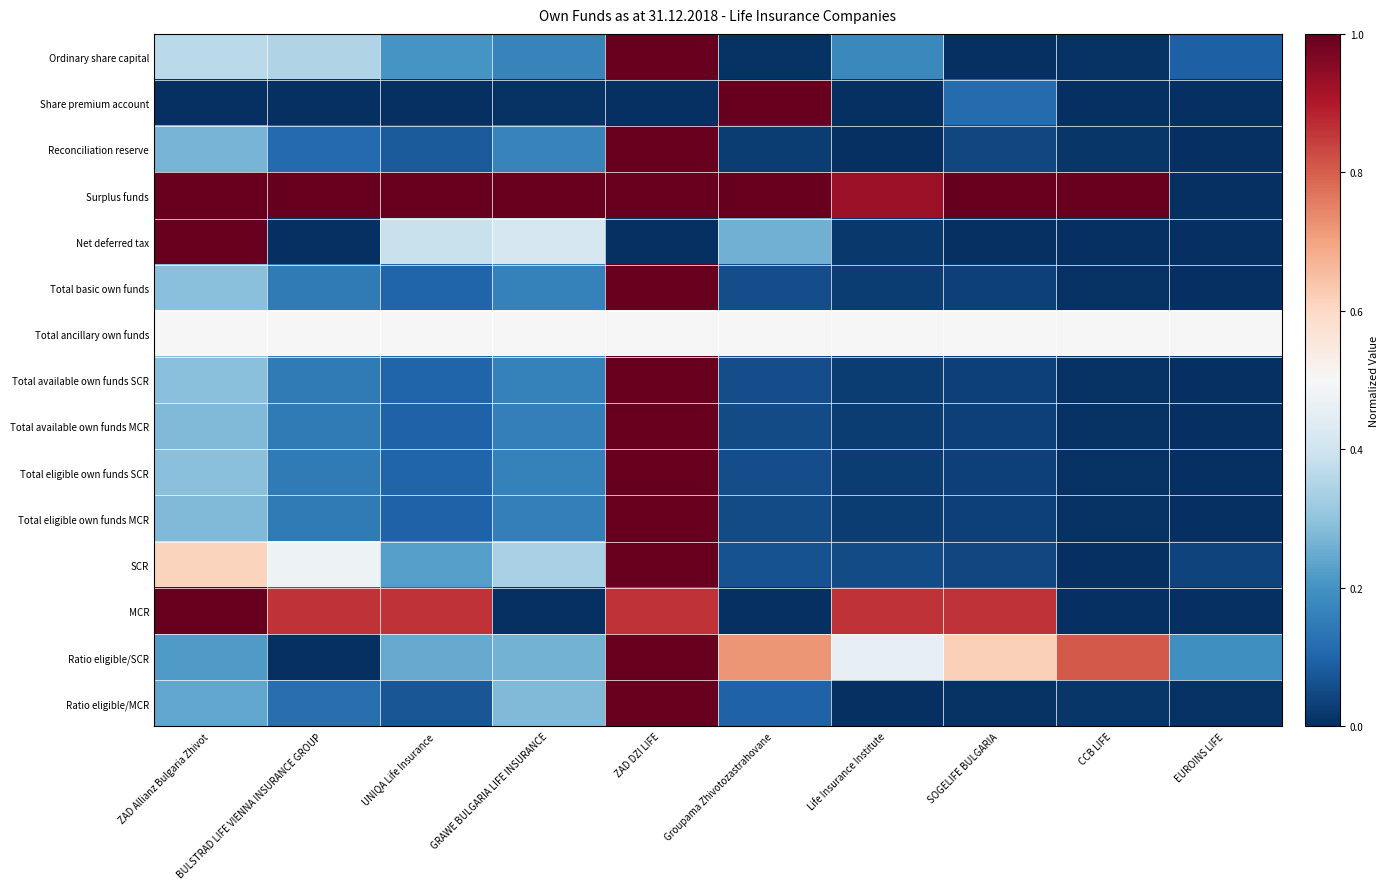

List the series in order of their peak value, highest first.

Ordinary share capital, Share premium account, Reconciliation reserve, Surplus funds, Net deferred tax, Total basic own funds, Total available own funds SCR, Total available own funds MCR, Total eligible own funds SCR, Total eligible own funds MCR, SCR, MCR, Ratio eligible/SCR, Ratio eligible/MCR, Total ancillary own funds